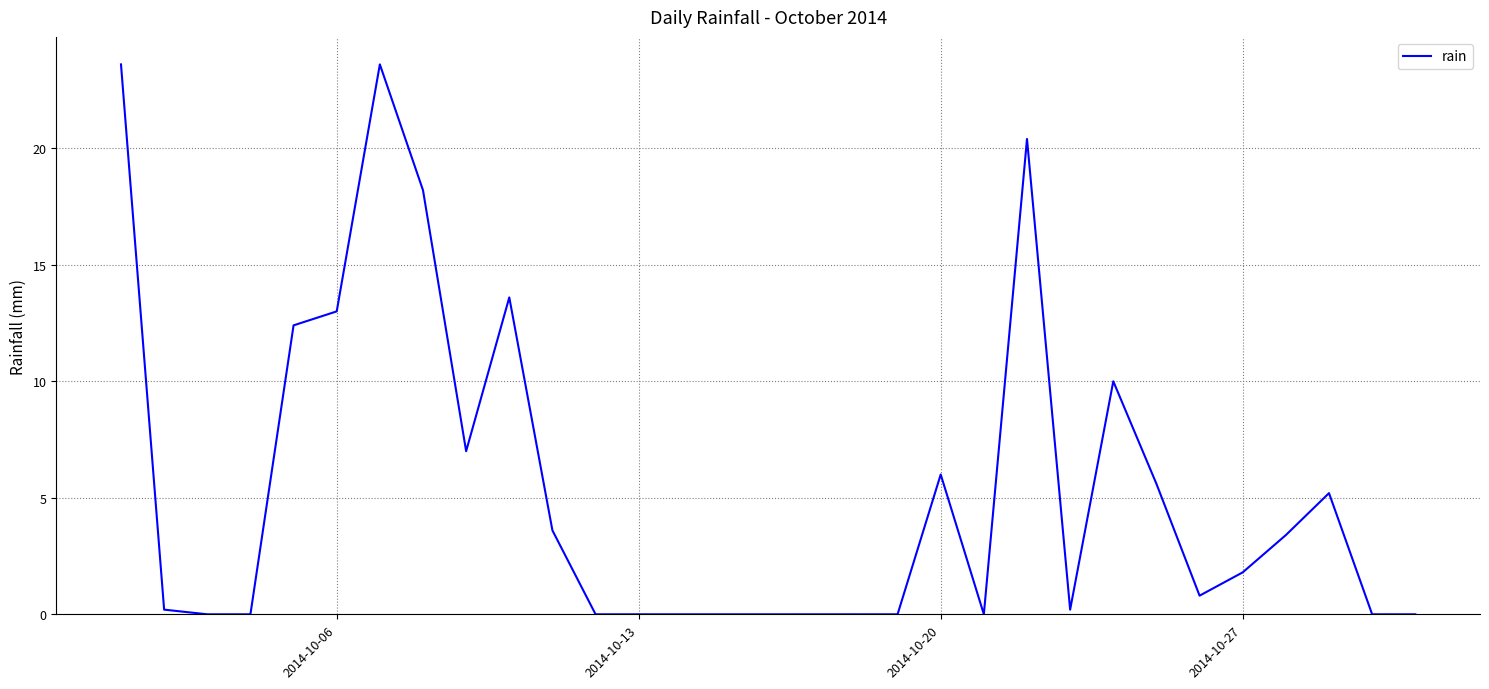

What is the difference between the maximum and minimum values?

23.6